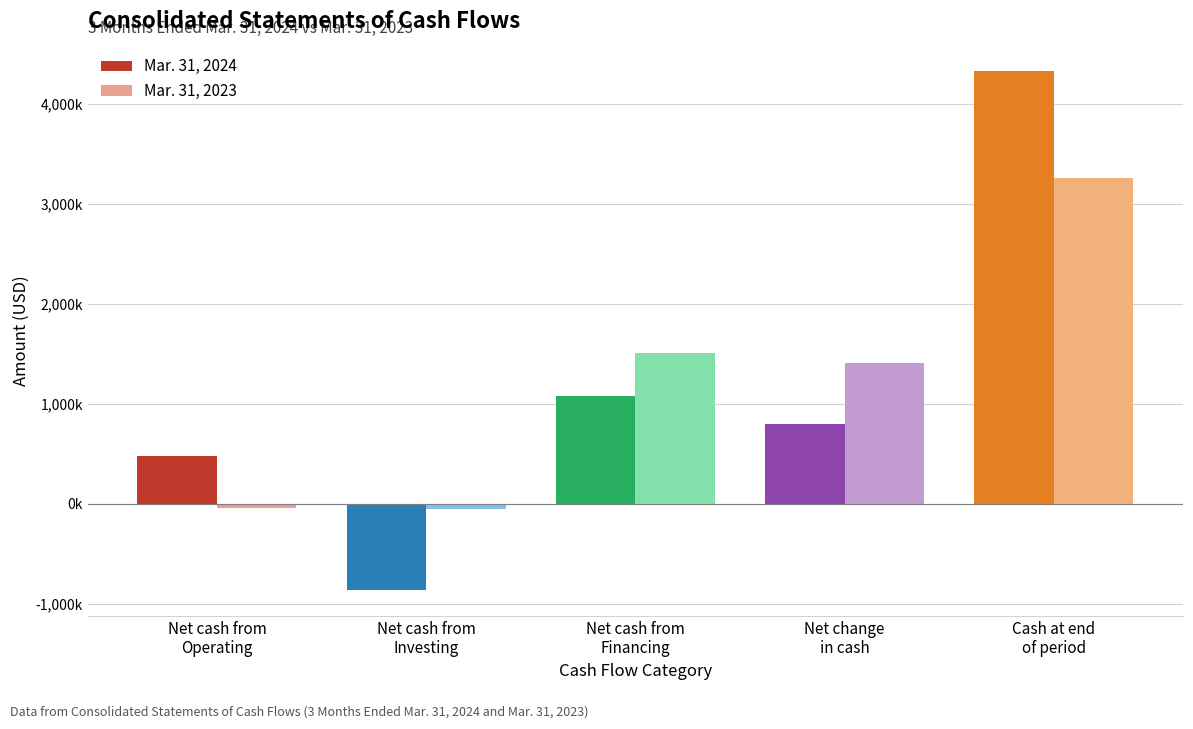

Are the bars horizontal?

No